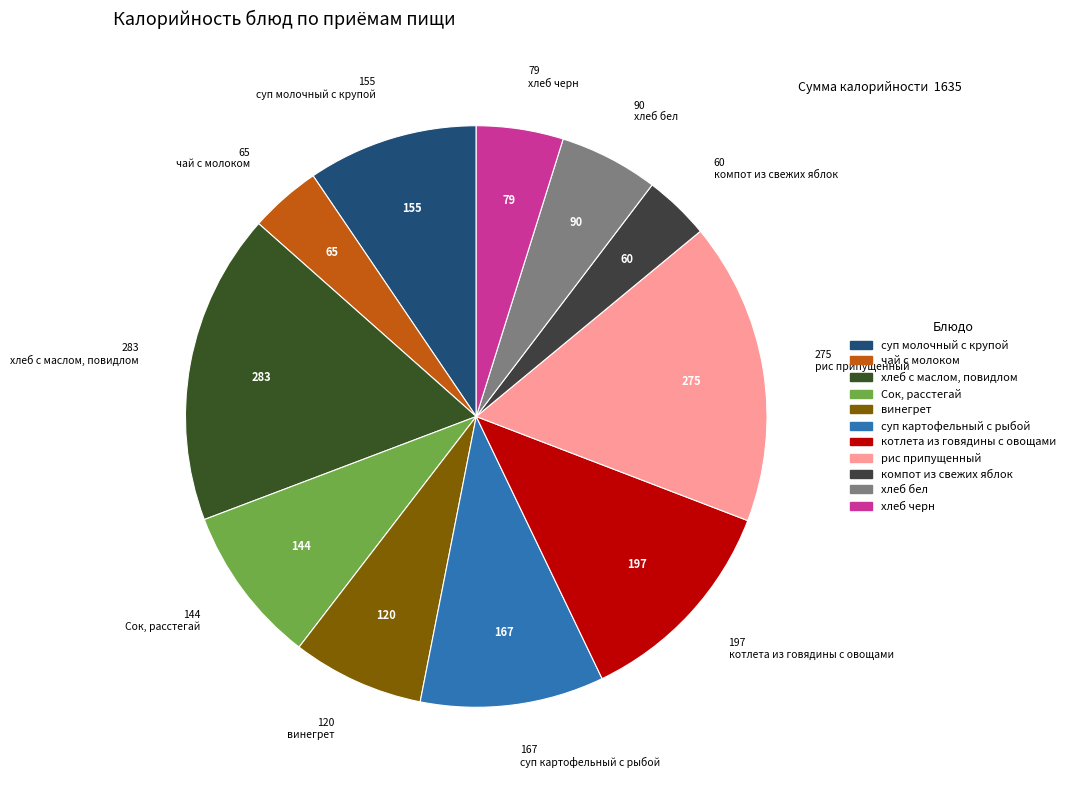

Does рис припущенный represent more than half of the total?

No